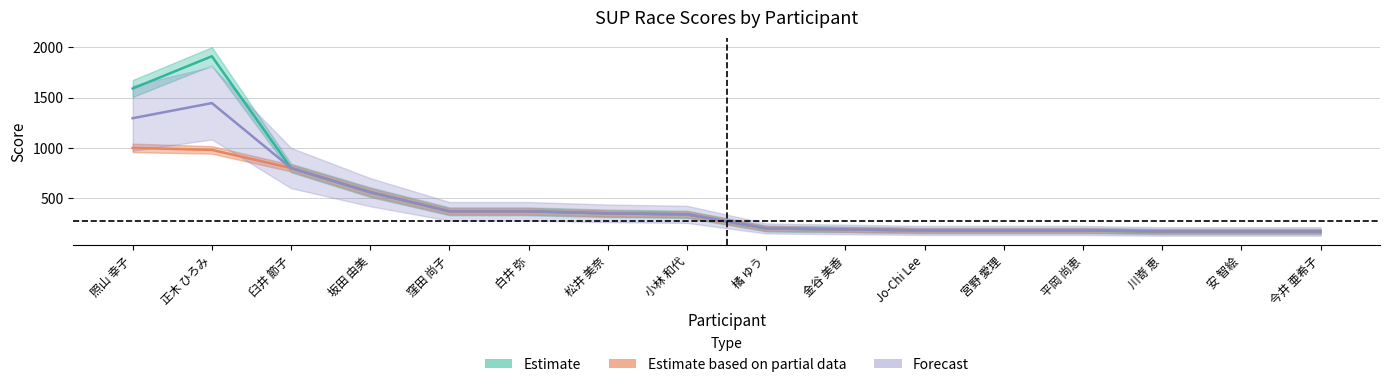

What is the value of the 合計 point at the 4th from the left?

560